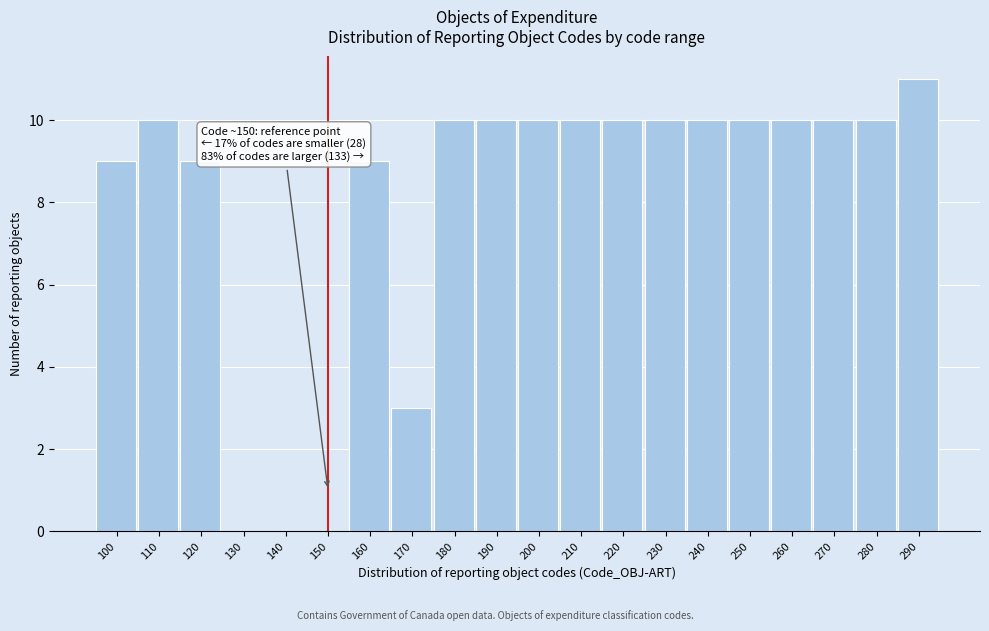

Reading left to right, extract all data points from this chart.

100=9	110=10	120=9	130=0	140=0	150=0	160=9	170=3	180=10	190=10	200=10	210=10	220=10	230=10	240=10	250=10	260=10	270=10	280=10	290=11